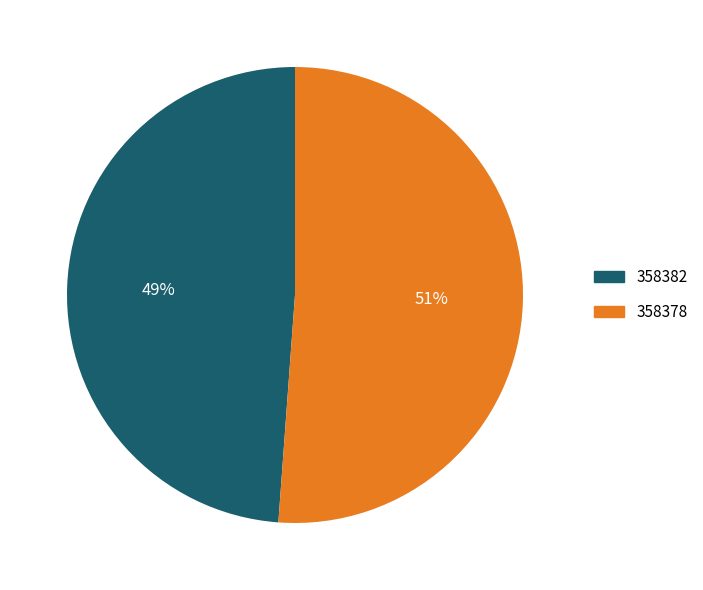

To the nearest percent, what percentage of the pie is 358382?

49%